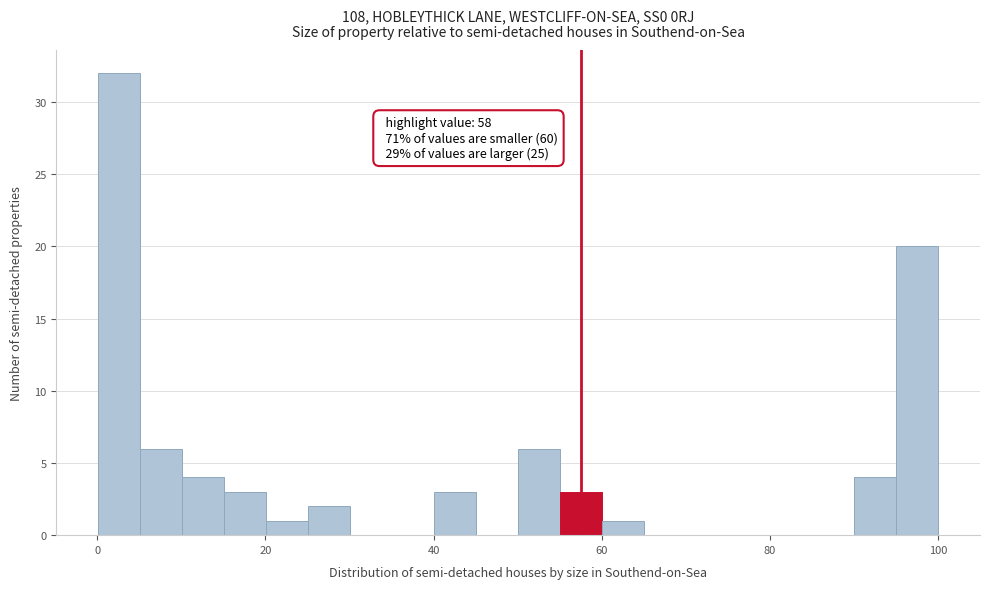

Around what value on the x-axis is the tallest bar? Give the approximate position of its centre, as read against the axis.

2